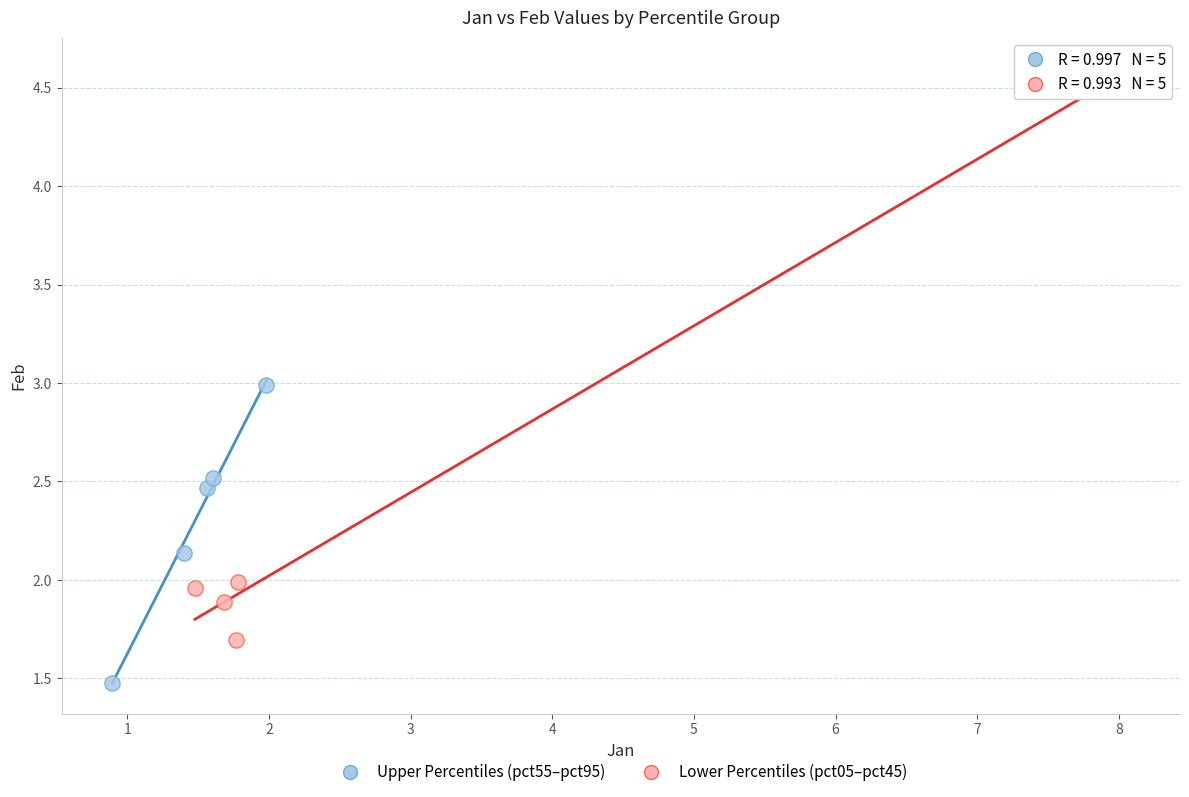

Which series contains the lowest Y value?

Upper Percentiles (pct55–pct95)